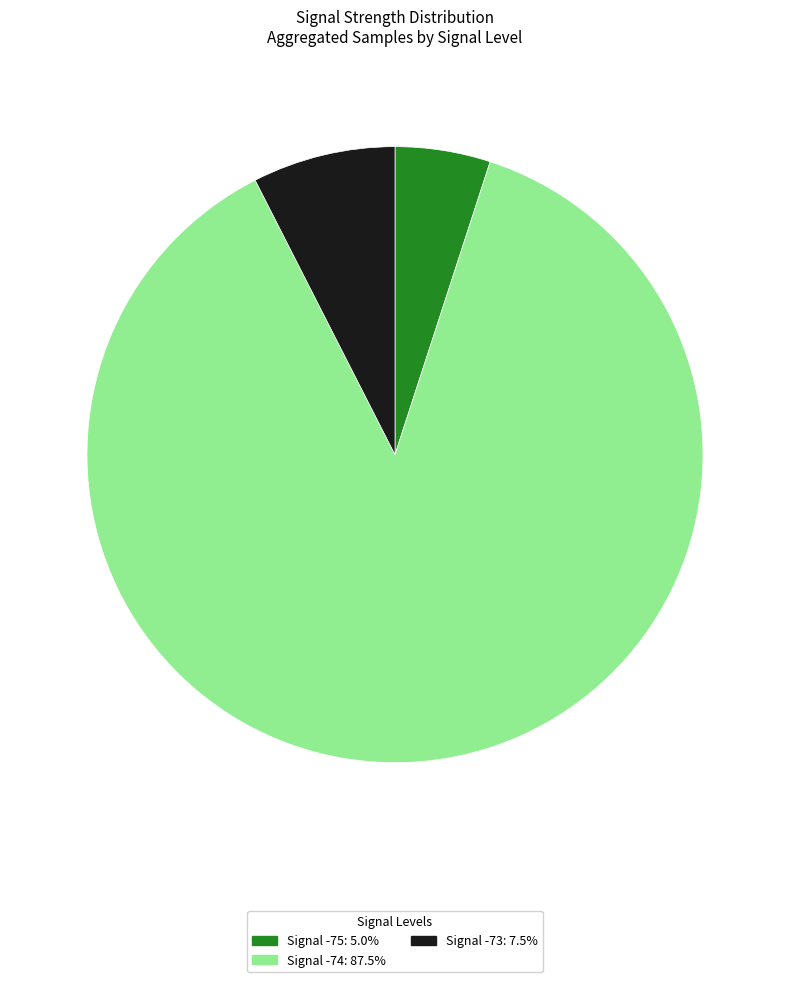

Does Signal -74: 87.5% represent more than half of the total?

Yes